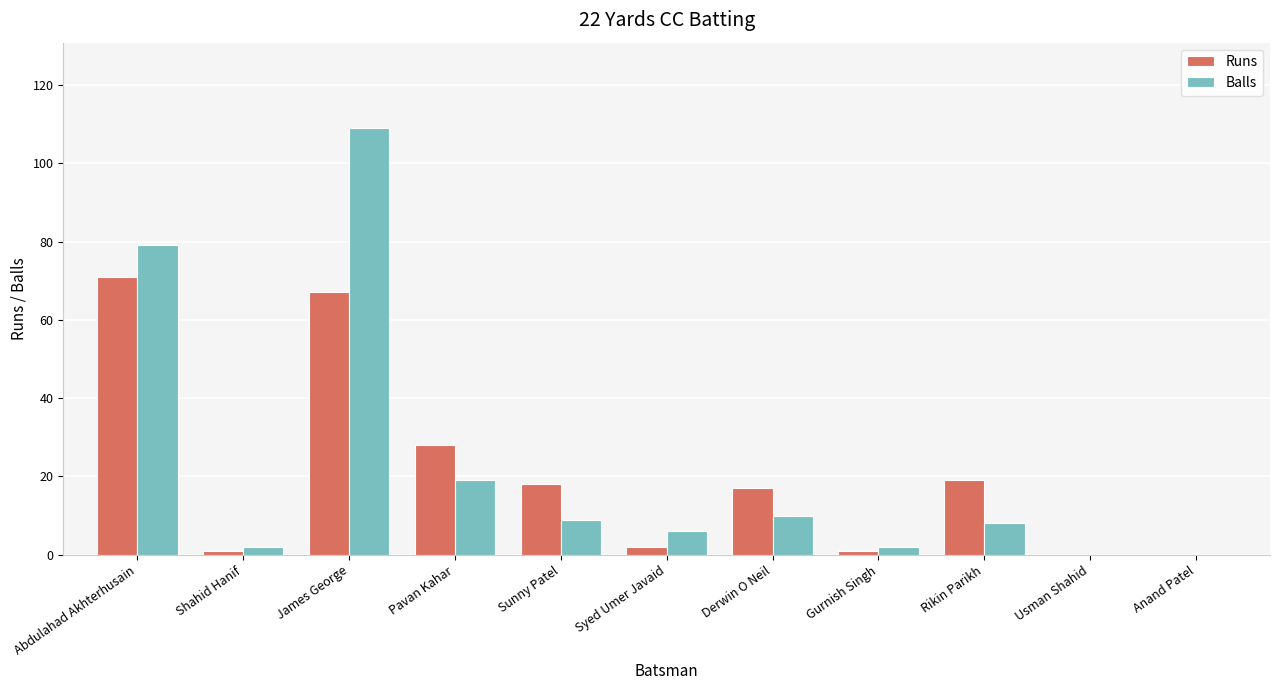

Where does the Balls series first go above 8?

Abdulahad Akhterhusain